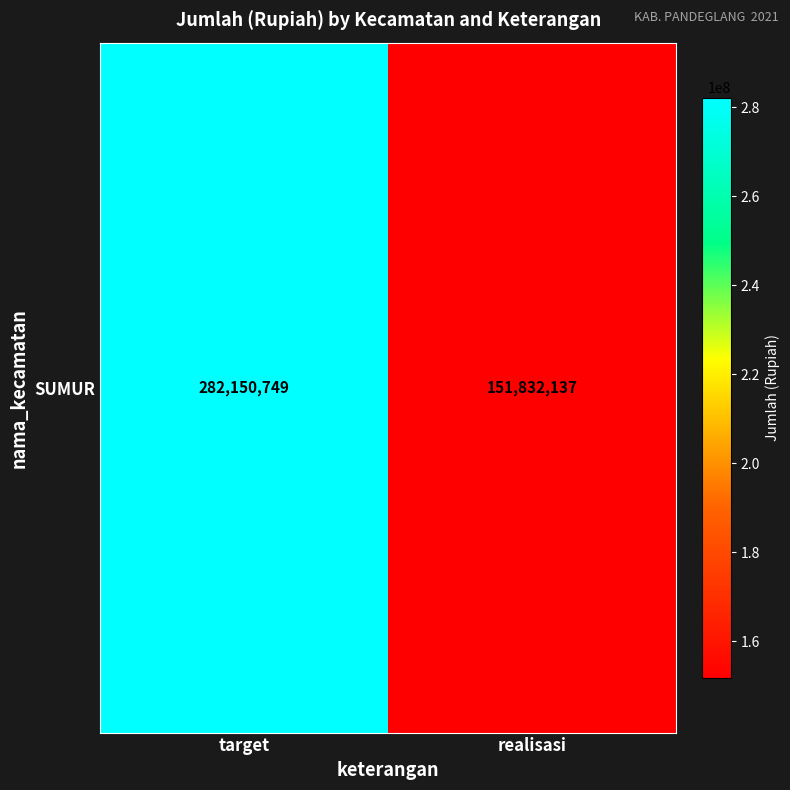

Which label corresponds to the largest value in the chart?

target